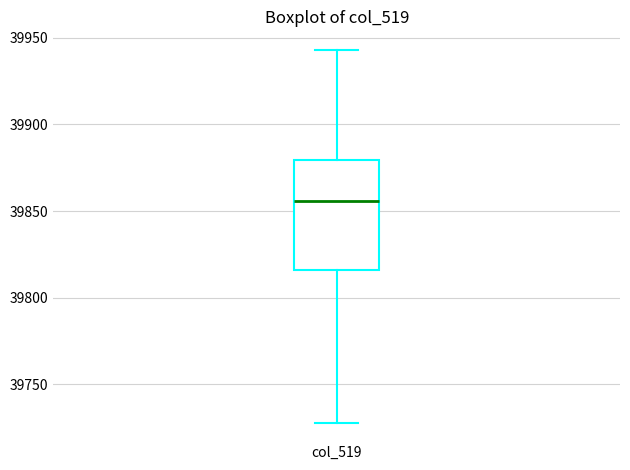

Transcribe this box plot: give where the median line is, the range the box spans, and where the two whiskers end, as read against the y-axis. The values are not printed on the chart, so give them approximately, as read against the axis.

median 39855, box 39815 to 39880, whiskers 39730 to 39945